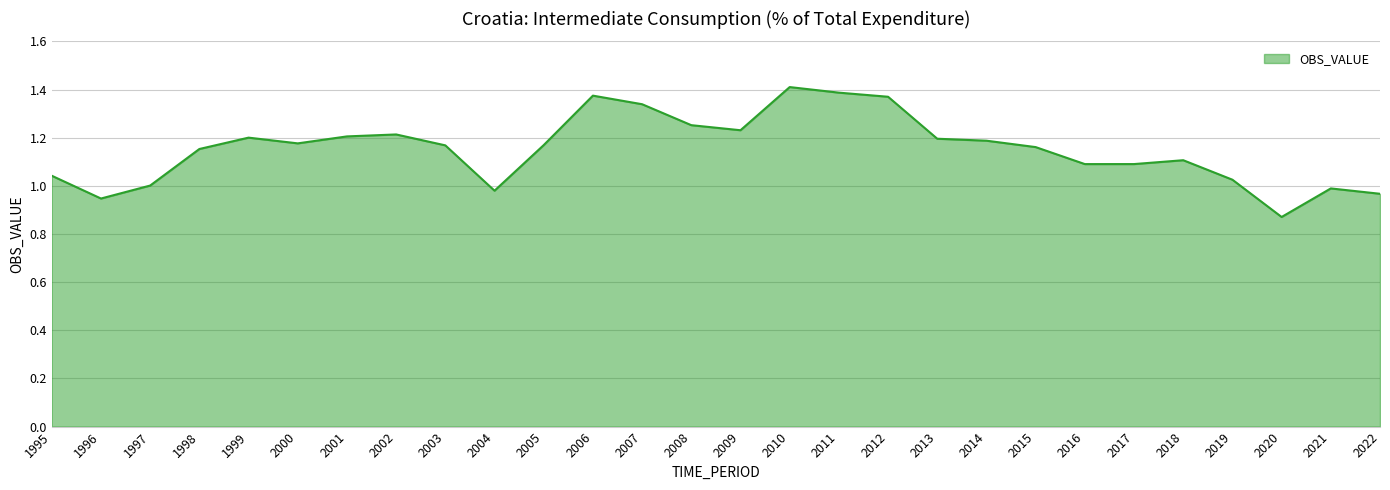

What is the change in value from 2015 to 2022?

-0.2